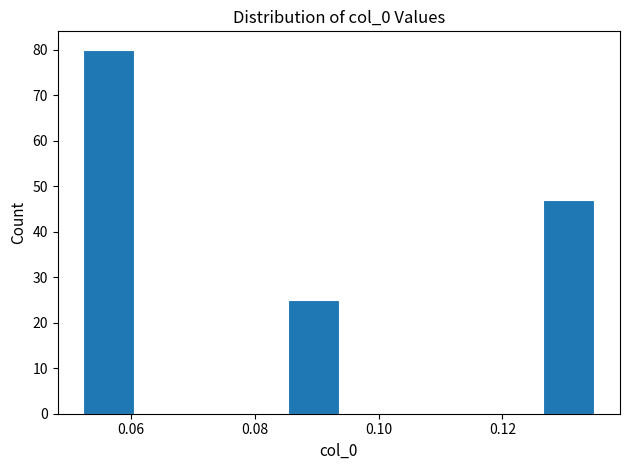

What is the height of the bar covering 0.052 to 0.060 on the x-axis? Neither the bar edges nor the heights are printed on the chart, so give them approximately, as read against the axes.

80